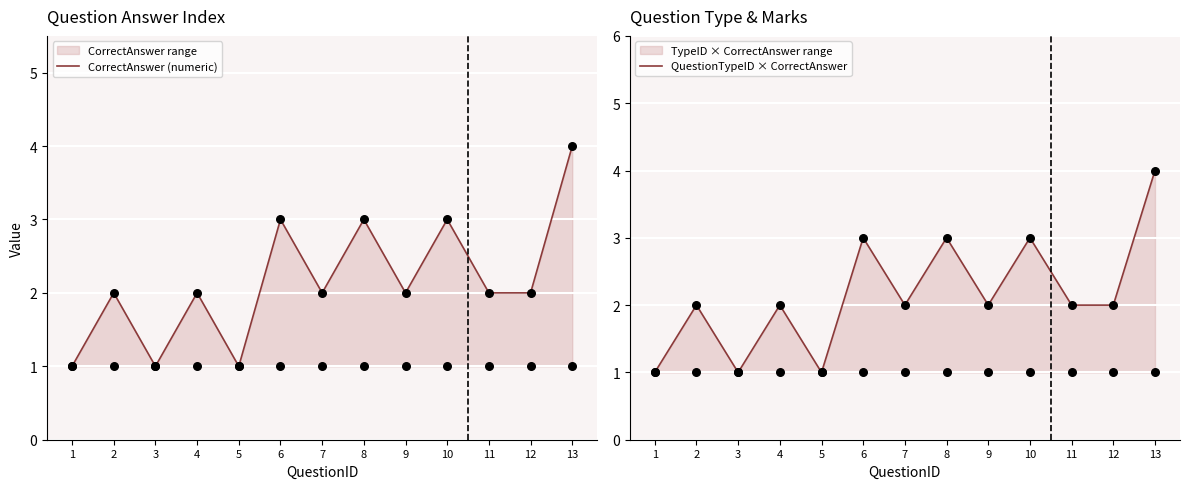

Which series contains the lowest Y value?

CorrectAnswer (numeric)